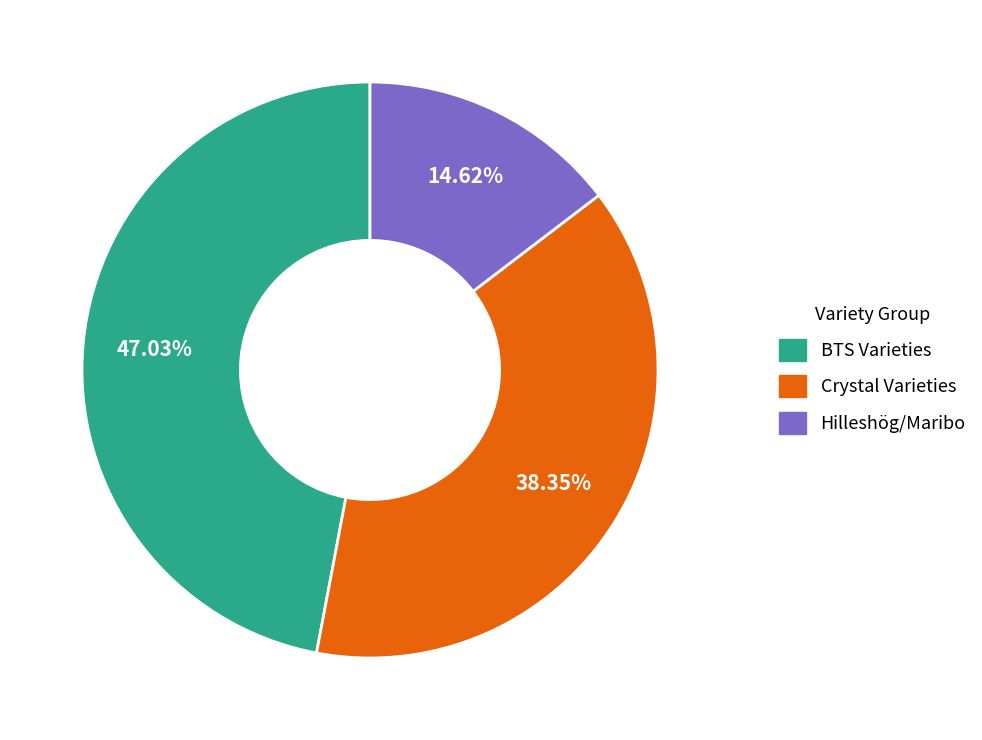

Is there any slice that represents more than half of the pie?

No